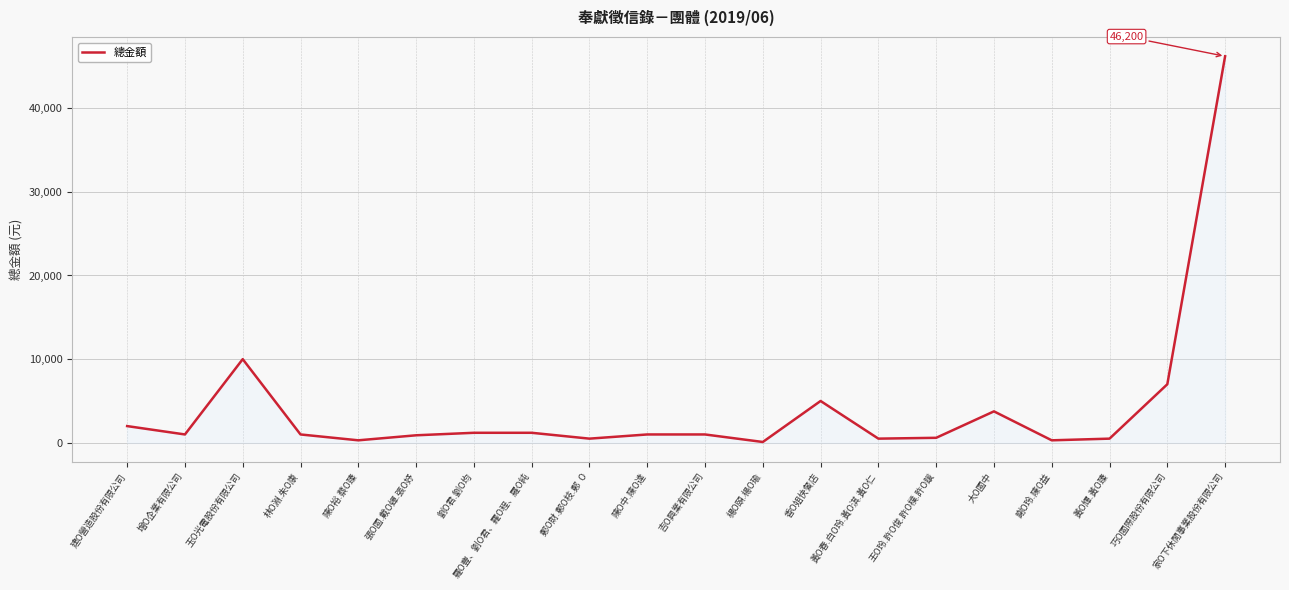

At which label is the value closest to 23150?

玉O光電股份有限公司